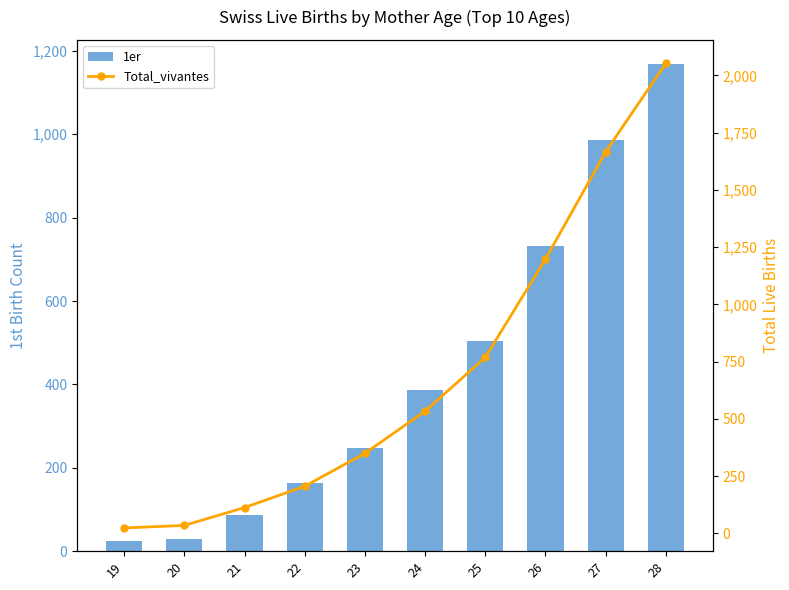

True or false: Total_vivantes has a value of 46 at 20.

False